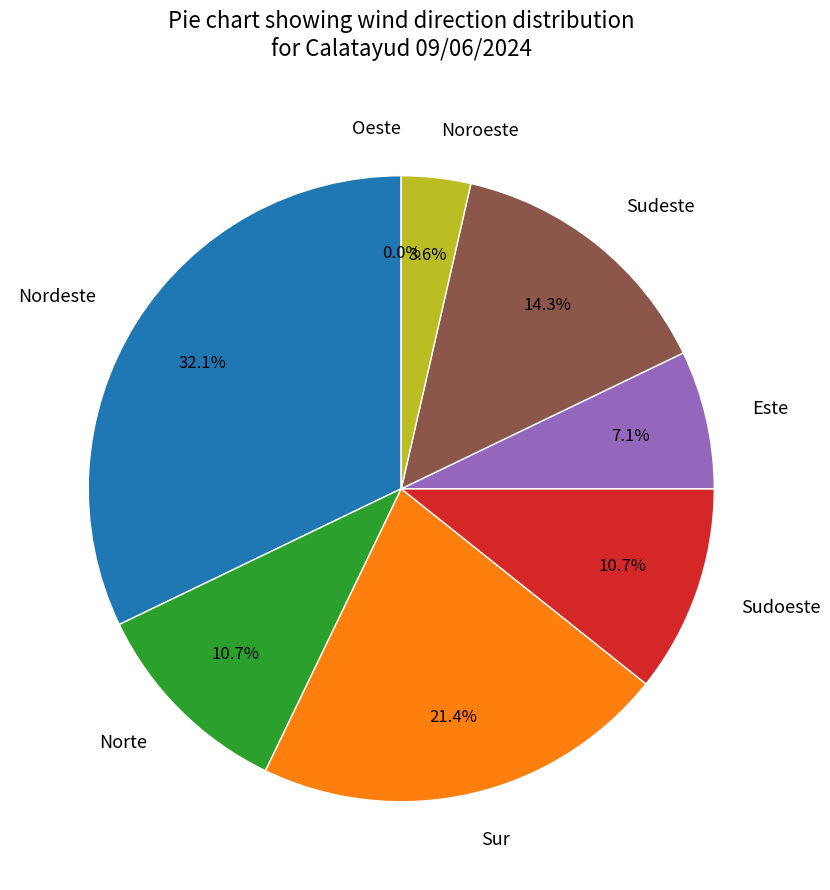

To the nearest percent, what is the average slice percentage?

12%